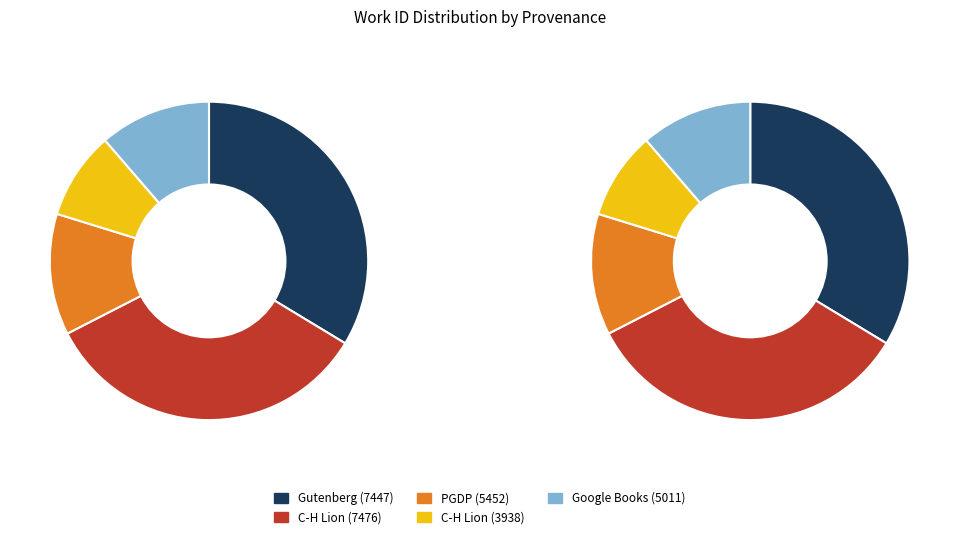

The C-H Lion (3938) slice represents 1% of the pie. True or false?

False